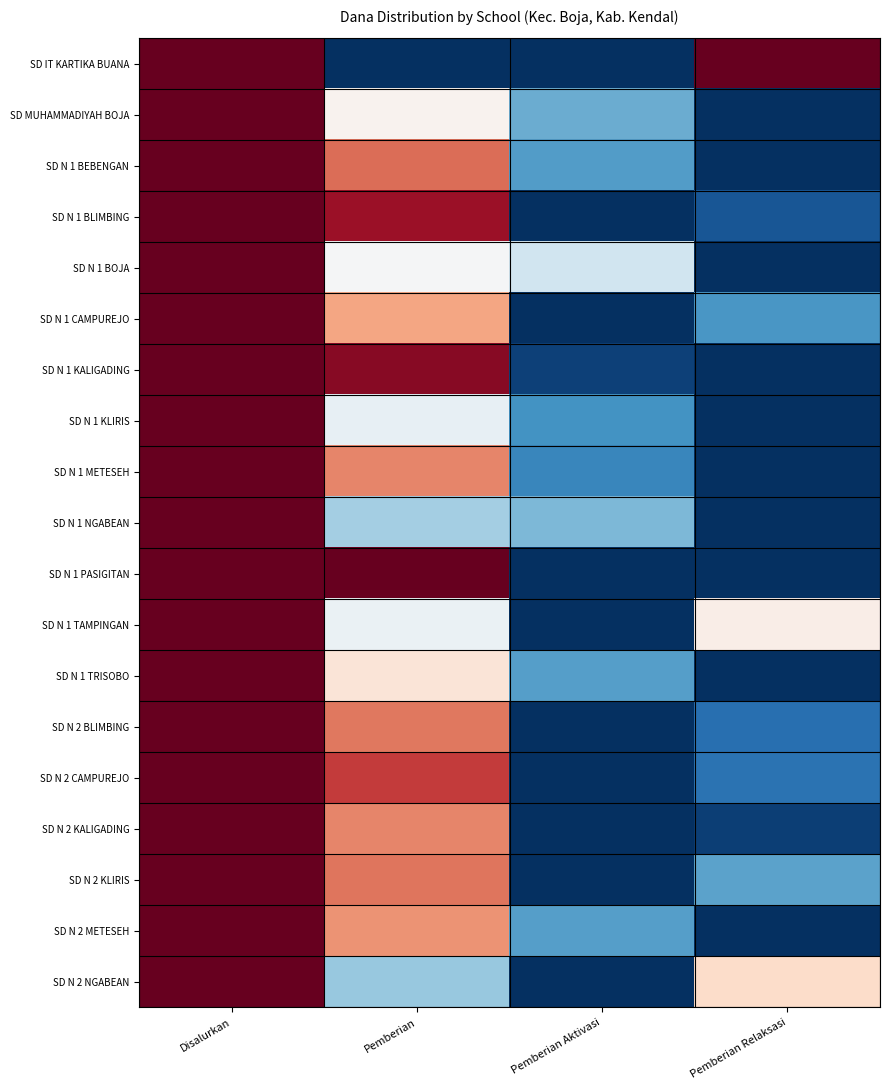

Which series has the largest range (max minus min)?

SD IT KARTIKA BUANA